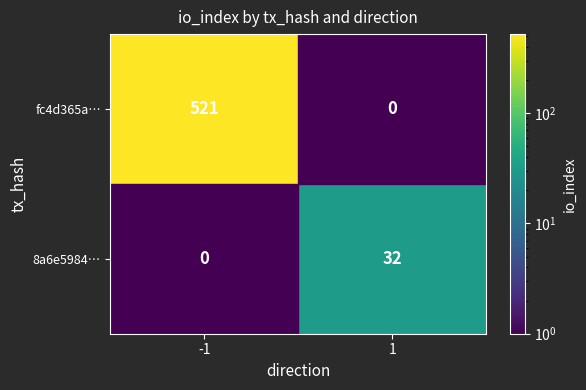

Which category has the highest value across all series?

-1